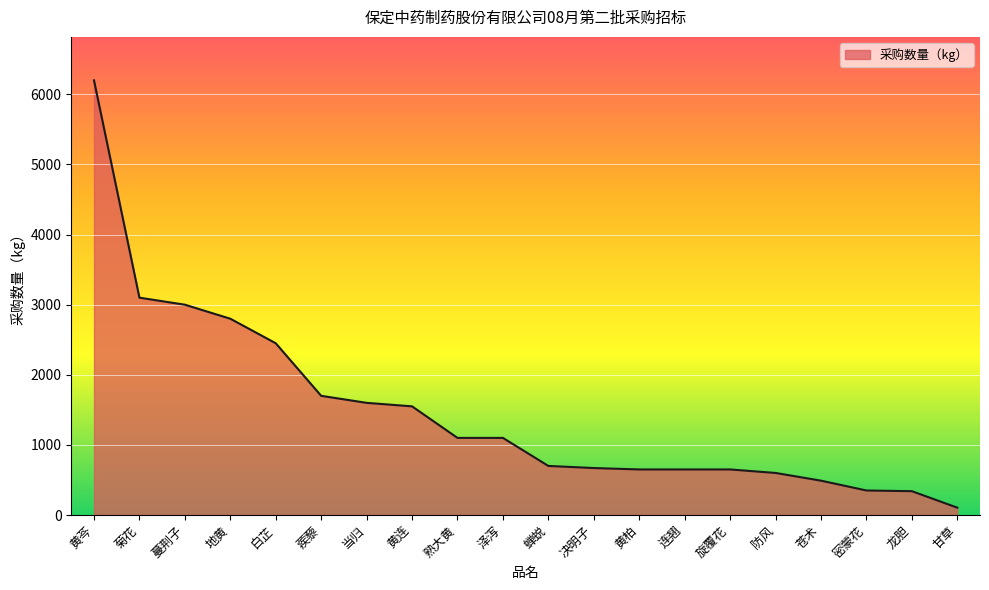

What is the change in value from 泽泻 to 苍术?

-610